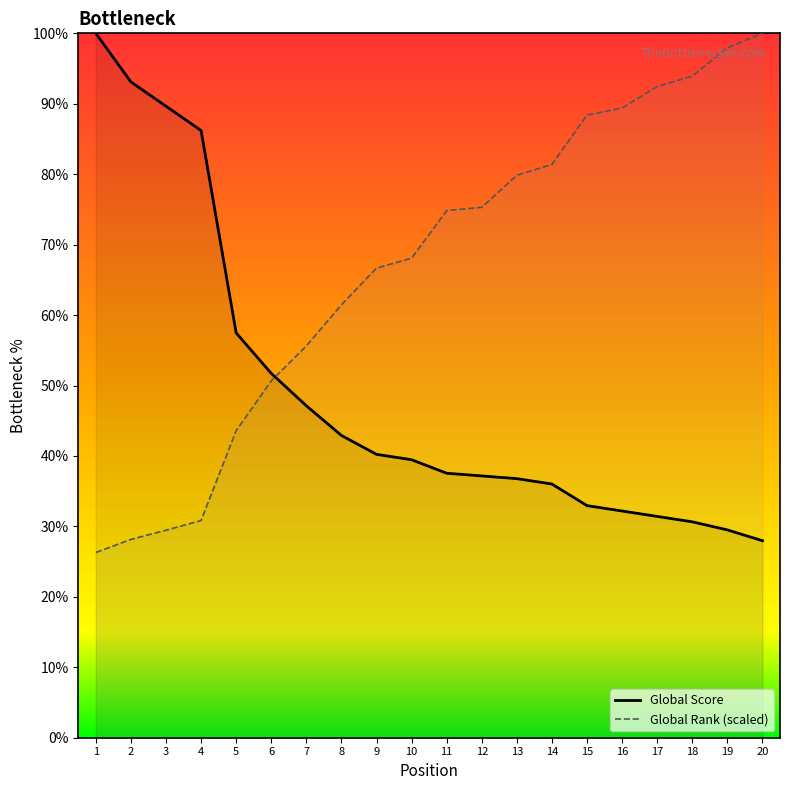

True or false: Global Rank has a value of 6.1 at 2.

False